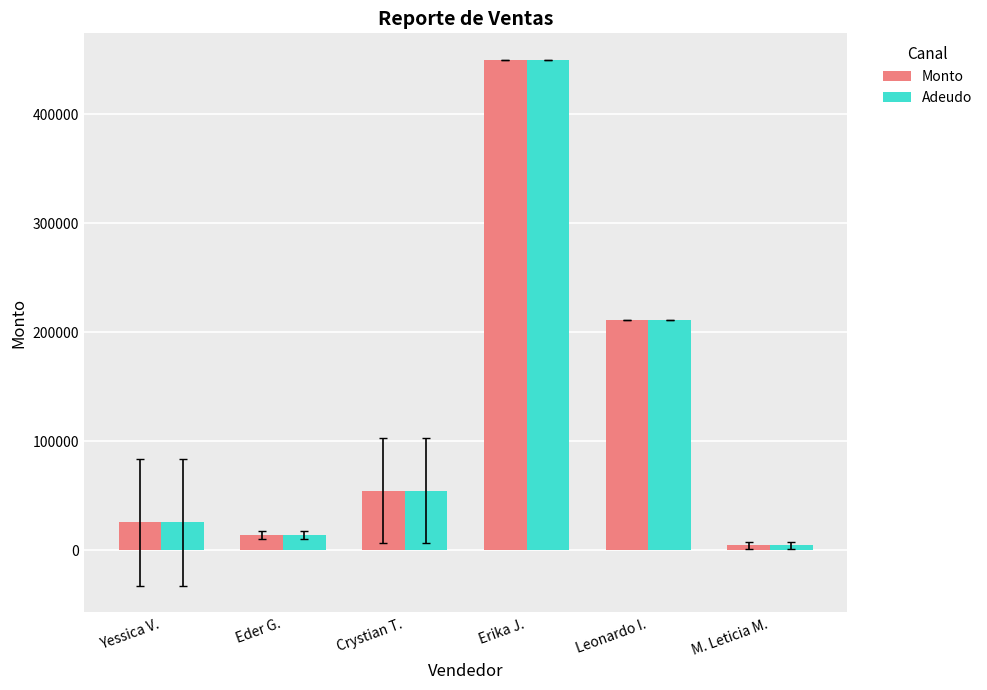

What is the total value across all series at M. Leticia M.?

9645.0